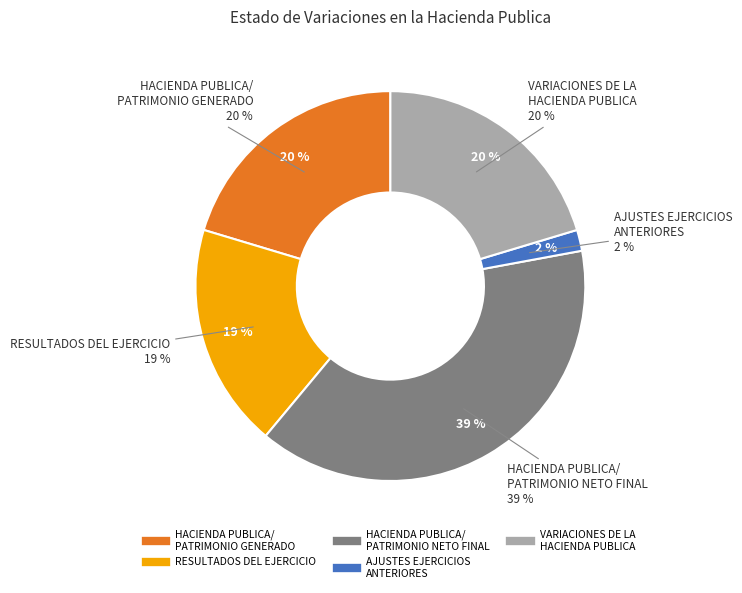

Is the sum of AJUSTES EJERCICIOS
ANTERIORES and VARIACIONES DE LA
HACIENDA PUBLICA greater than half?

No